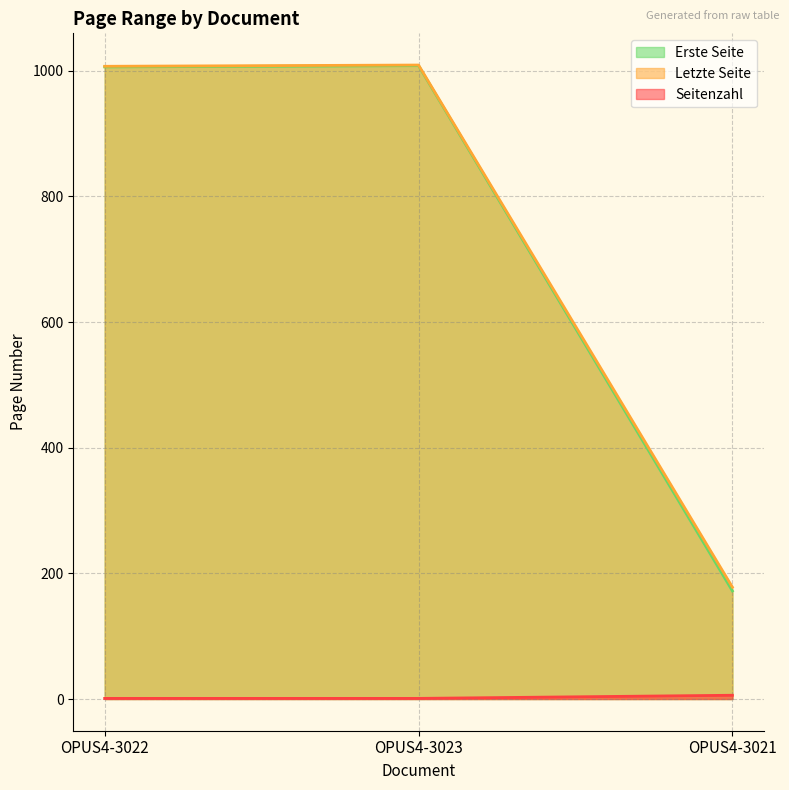

Does the chart have visible grid lines?

Yes